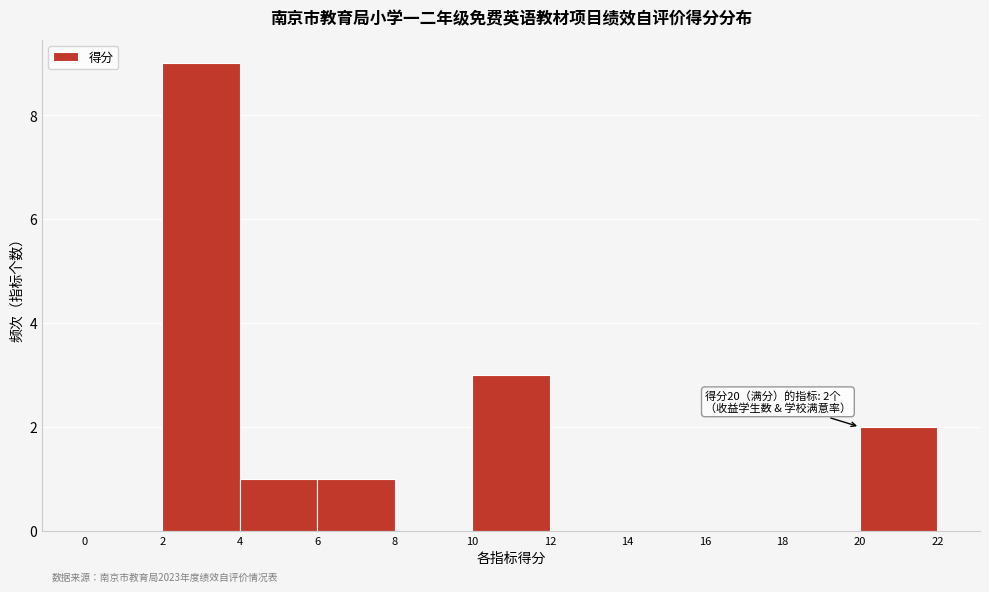

Over which range of the x-axis is the bar tallest?

2 to 4